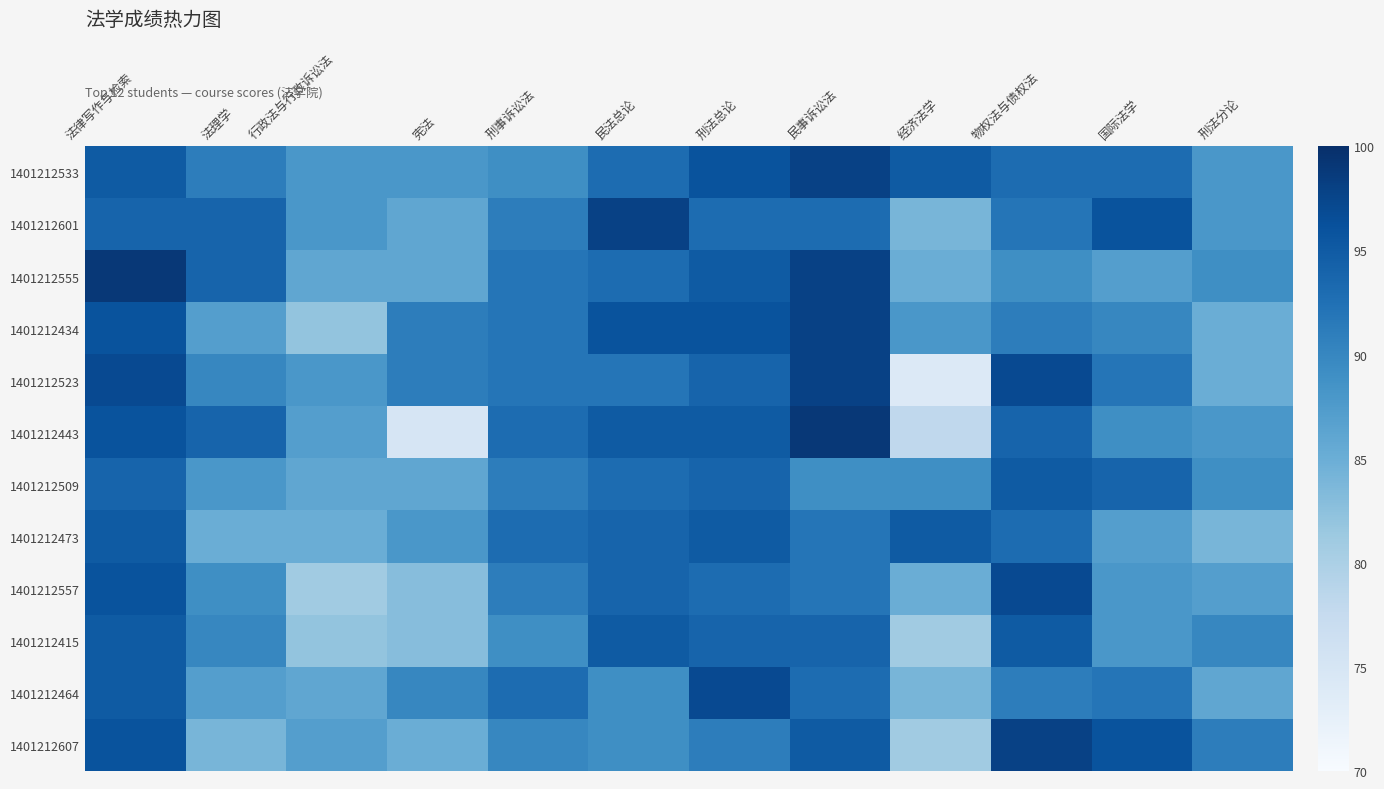

Rank the series at 刑法总论 from lowest to highest value.

1401212607, 1401212601, 1401212557, 1401212523, 1401212509, 1401212415, 1401212555, 1401212443, 1401212473, 1401212533, 1401212434, 1401212464